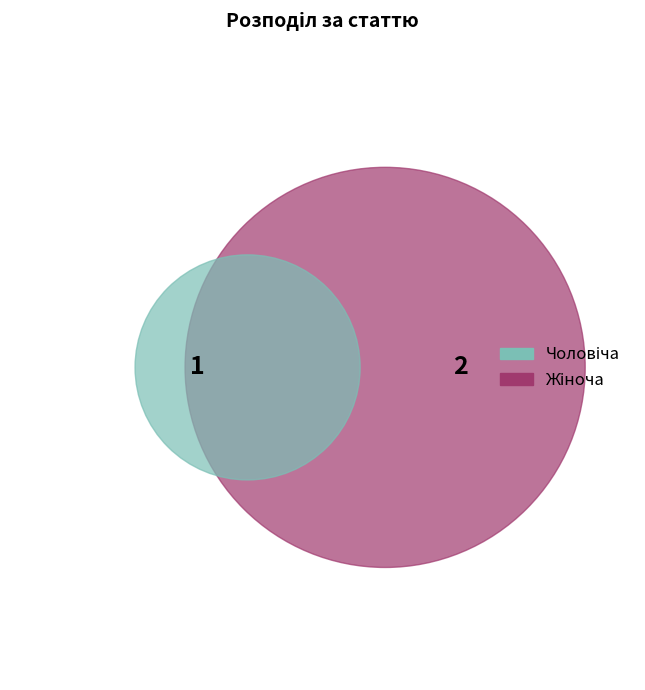

Combined, what portion of the pie is Чоловіча and Жіноча?

100.0%